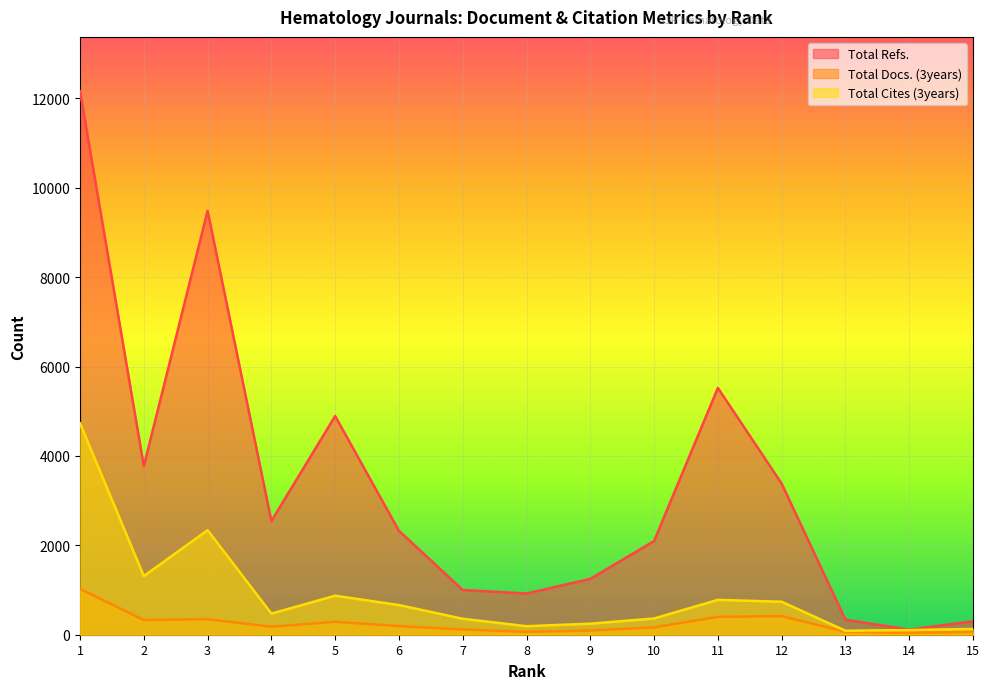

At which category is the sum across all series the highest?

1